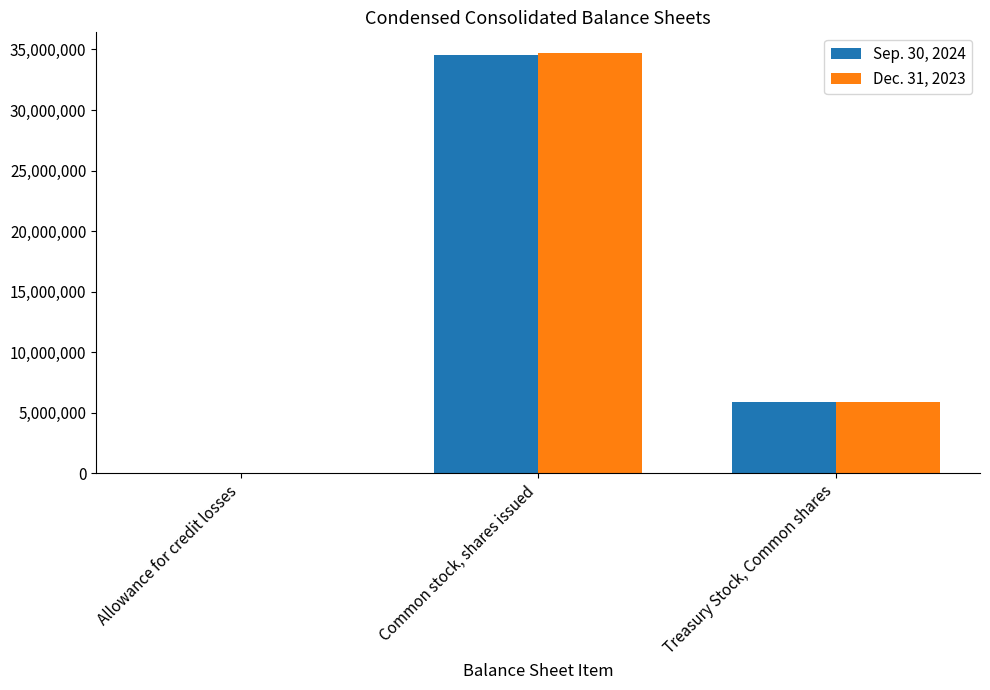

Reading left to right, what are all the values shown in this chart?

Sep. 30, 2024: Allowance for credit losses=8661	Common stock, shares issued=34525983	Treasury Stock, Common shares=5915182
Dec. 31, 2023: Allowance for credit losses=7107	Common stock, shares issued=34676787	Treasury Stock, Common shares=5915182